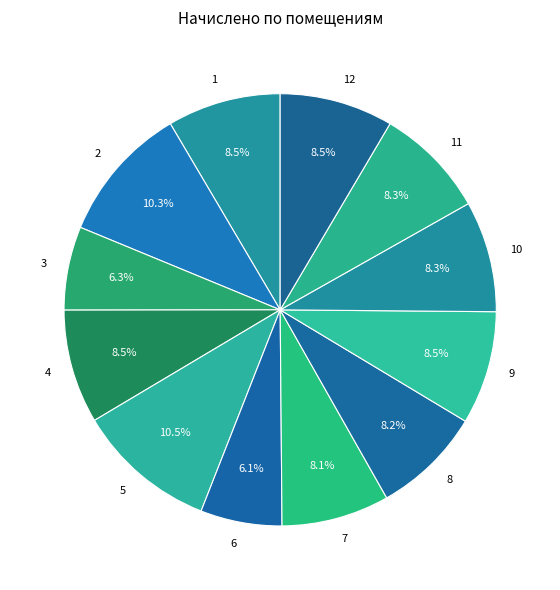

True or false: 6 accounts for 6% of the total.

True